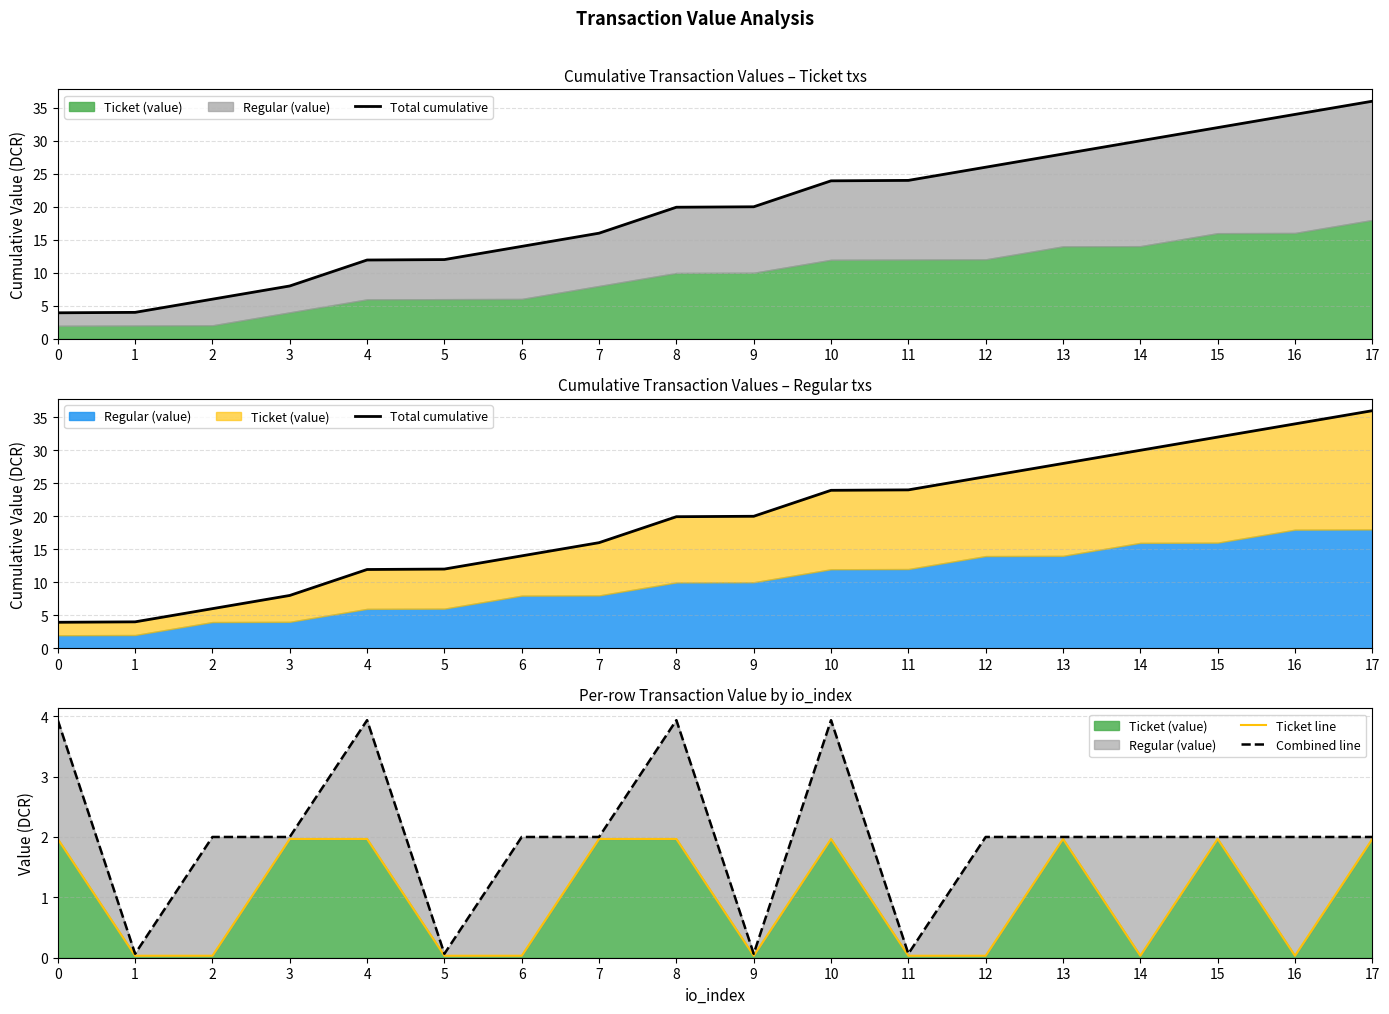

At which category does the chart reach its minimum across all series?

1